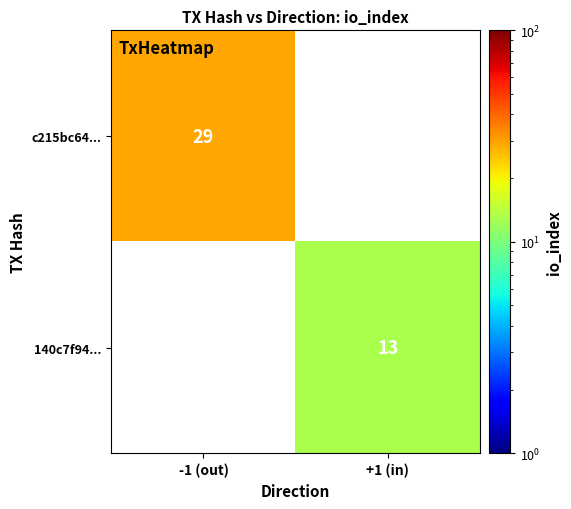

At how many categories does at least one series exceed 18?

1